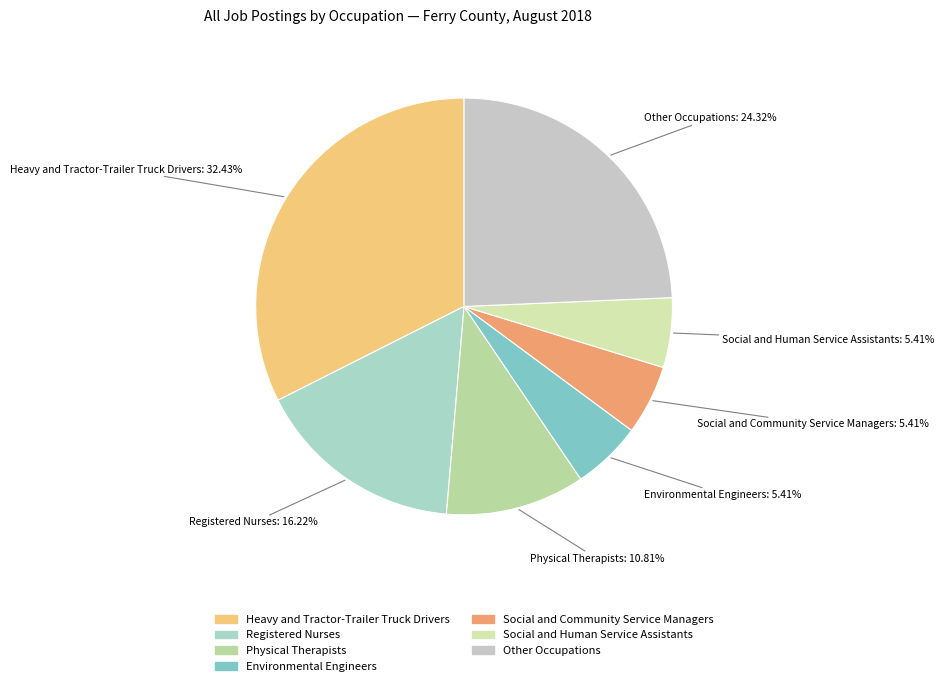

How many slices are in this pie chart?

7